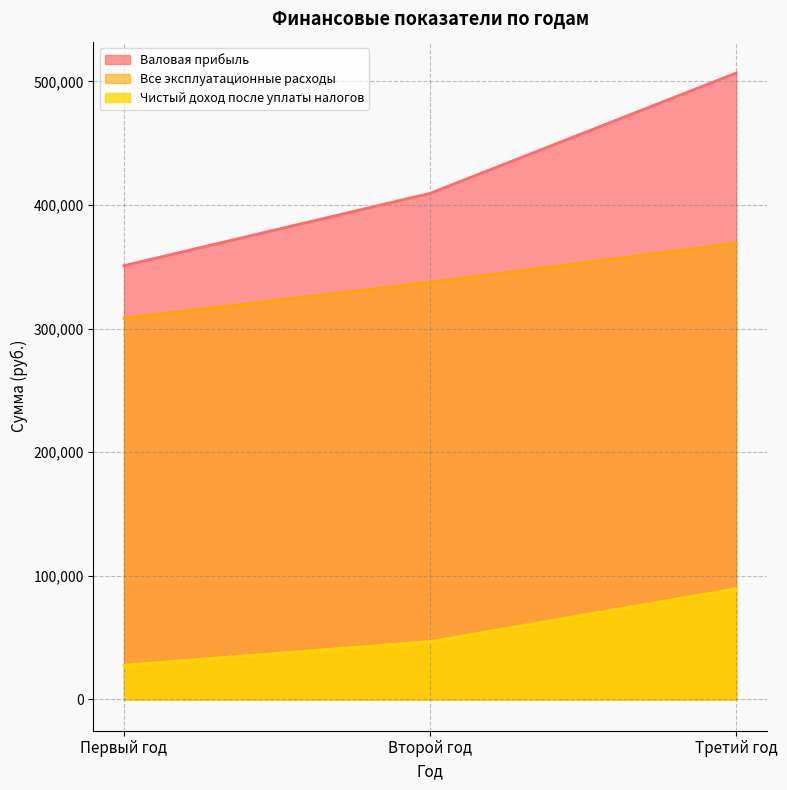

True or false: Валовая прибыль has a value of 639921 at Второй год.

False